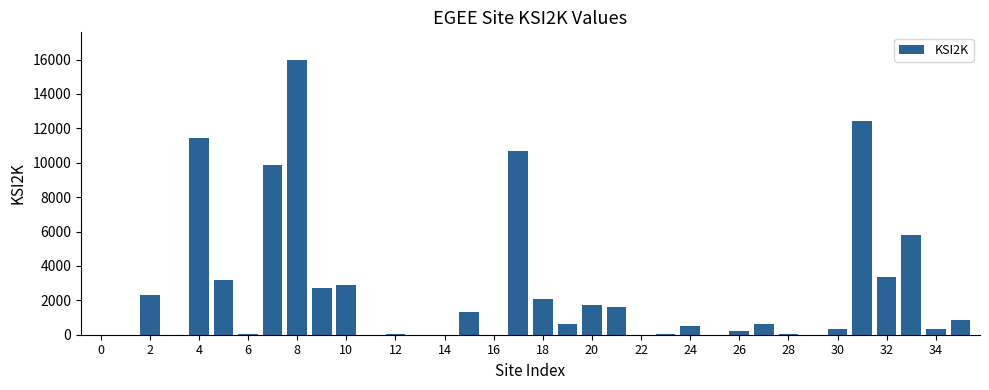

Count the number of data series in this chart.

1